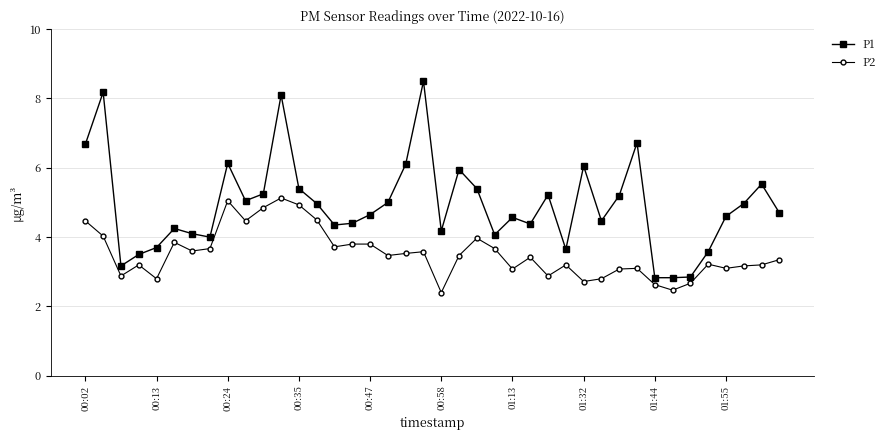

In P1, how many points are higher than both neighbors (excluding endpoints)?

11